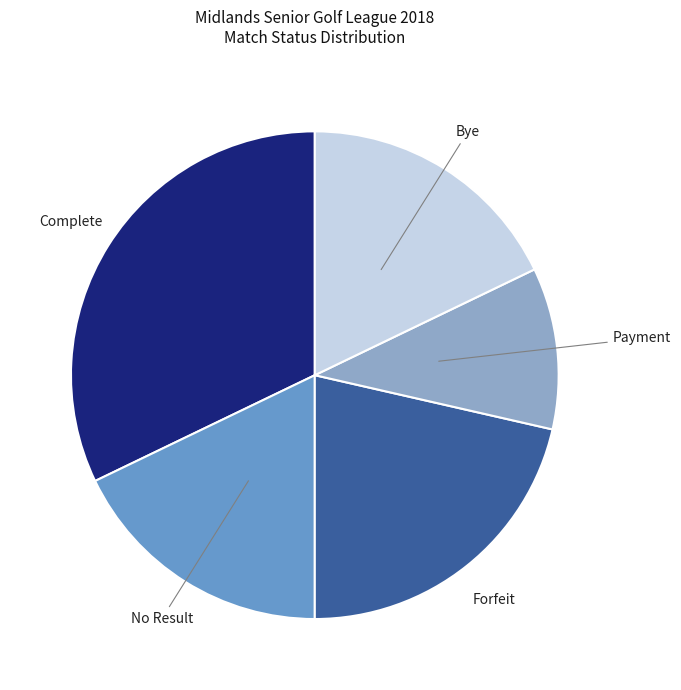

Is there a majority slice in this chart?

No